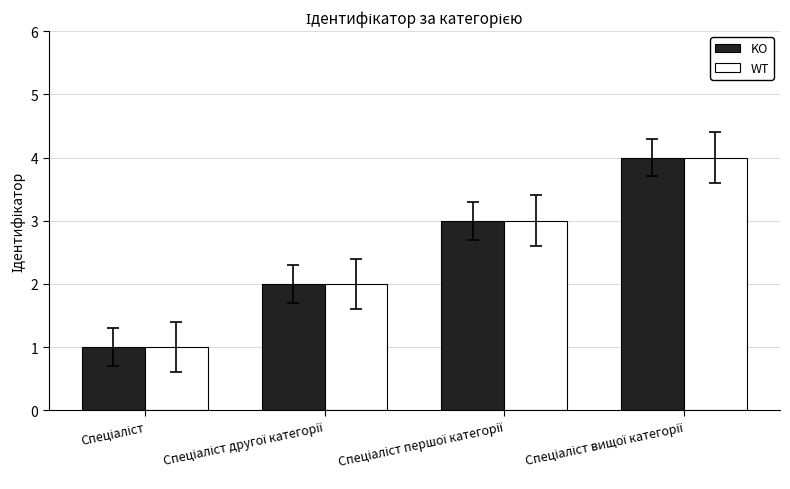

How many groups of bars are there?

4